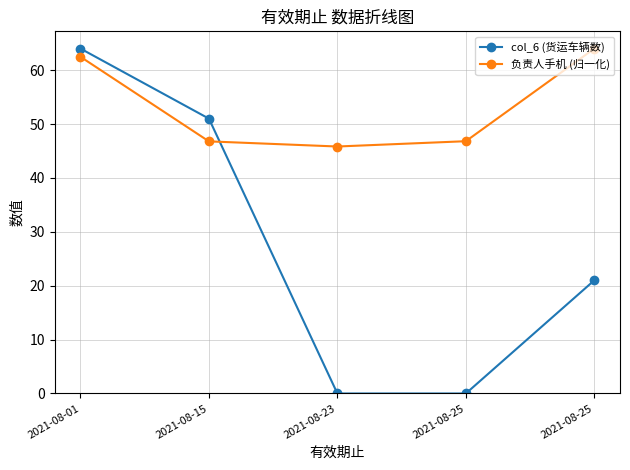

Is this an area chart (filled region under the line)?

No